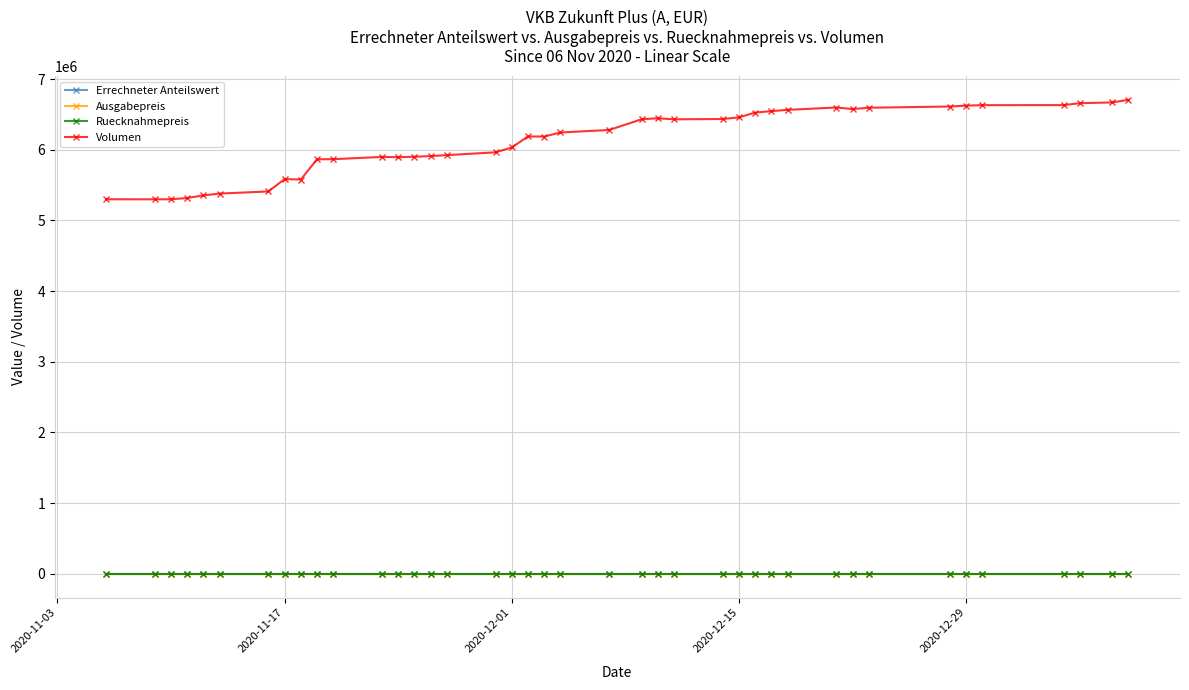

Which series has the widest spread of values?

Volumen